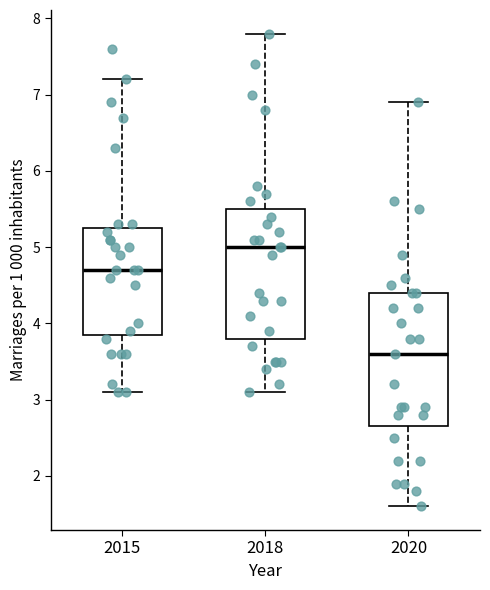

Reading left to right, read every box against the y-axis: the position of its median line, the range the box covers, and the ends of its whiskers. The values are not printed on the chart, so give them approximately, as read against the axis.

2015: median 4.7, box 3.9 to 5.3, whiskers 3.1 to 7.2
2018: median 5.0, box 3.8 to 5.5, whiskers 3.1 to 7.8
2020: median 3.6, box 2.7 to 4.4, whiskers 1.6 to 6.9